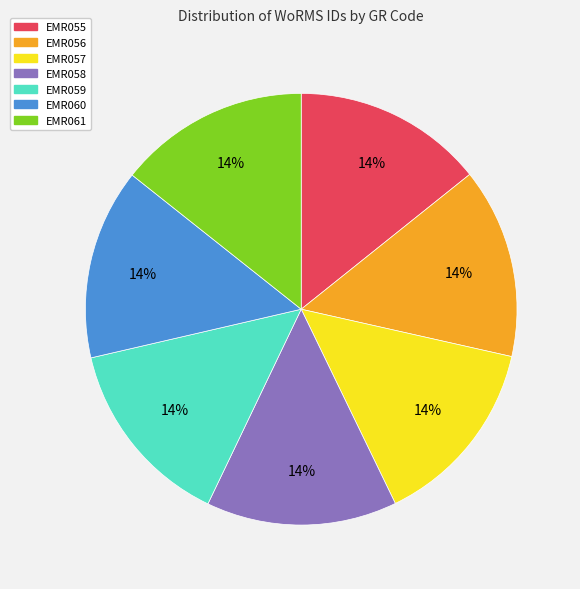

Do EMR059 and EMR060 together represent more than half of the pie?

No